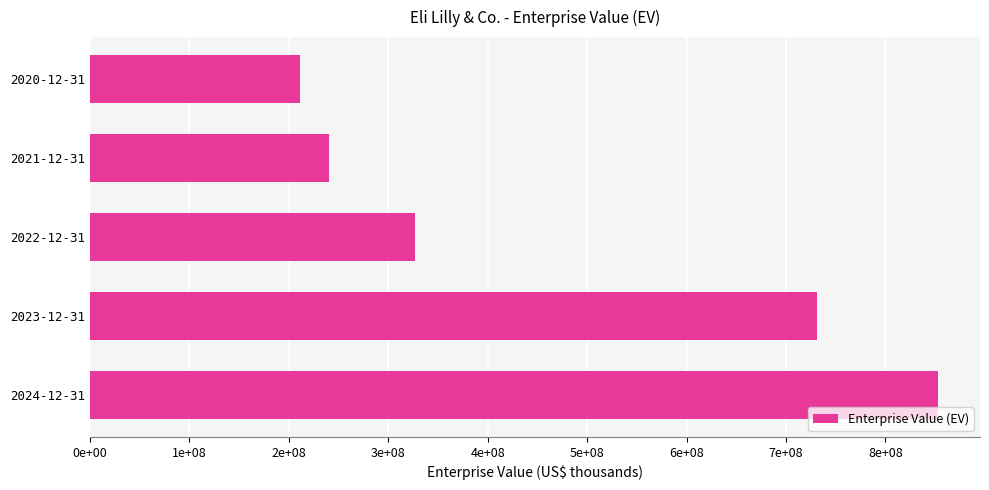

Does the chart contain any negative values?

No